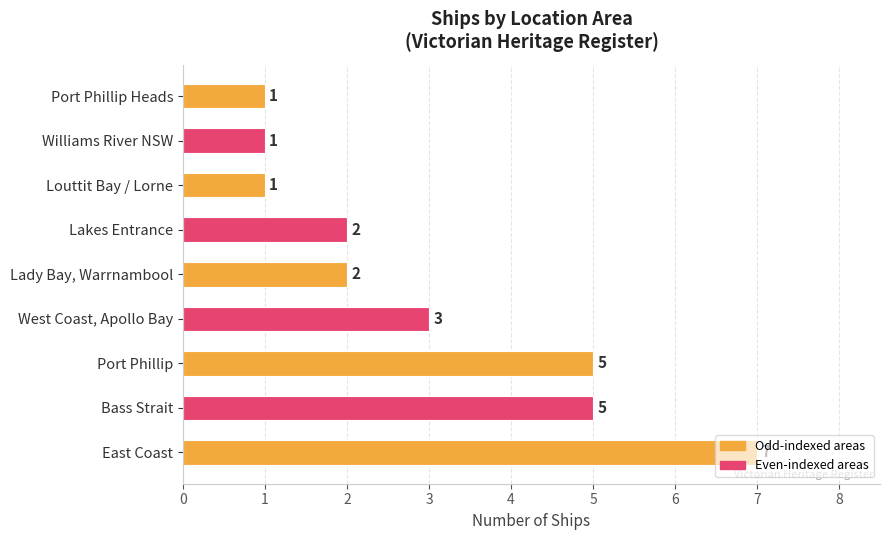

How many values are below 2?

3